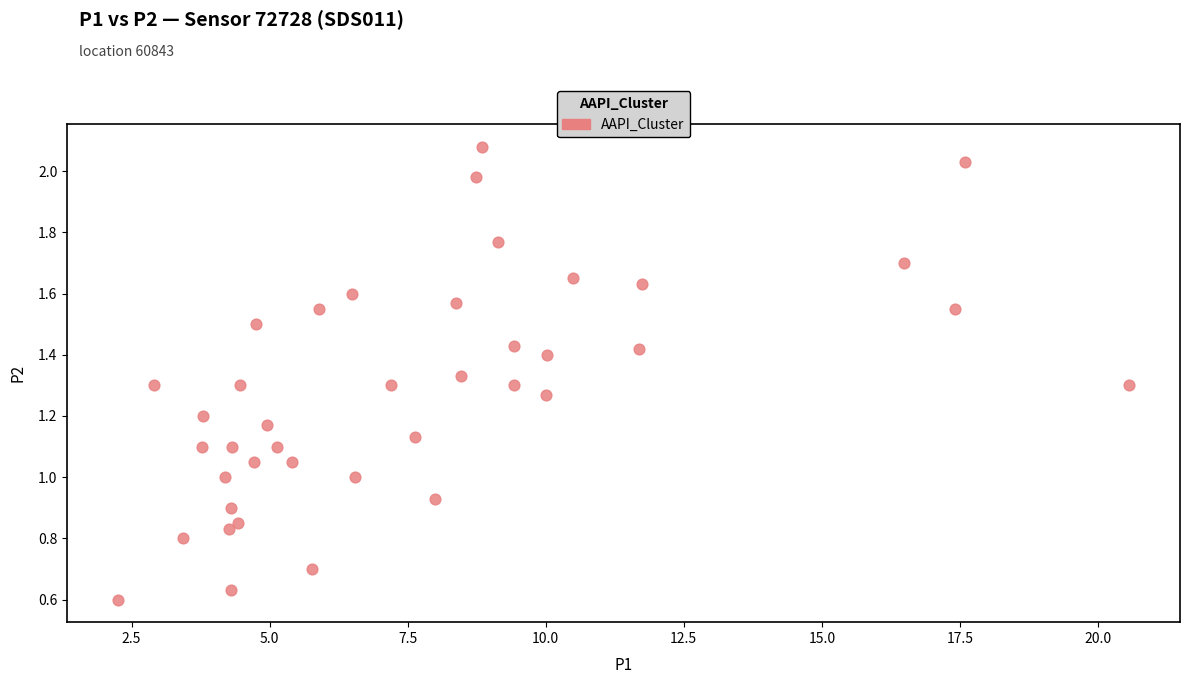

What is the range of Y values (max minus min)?

1.5